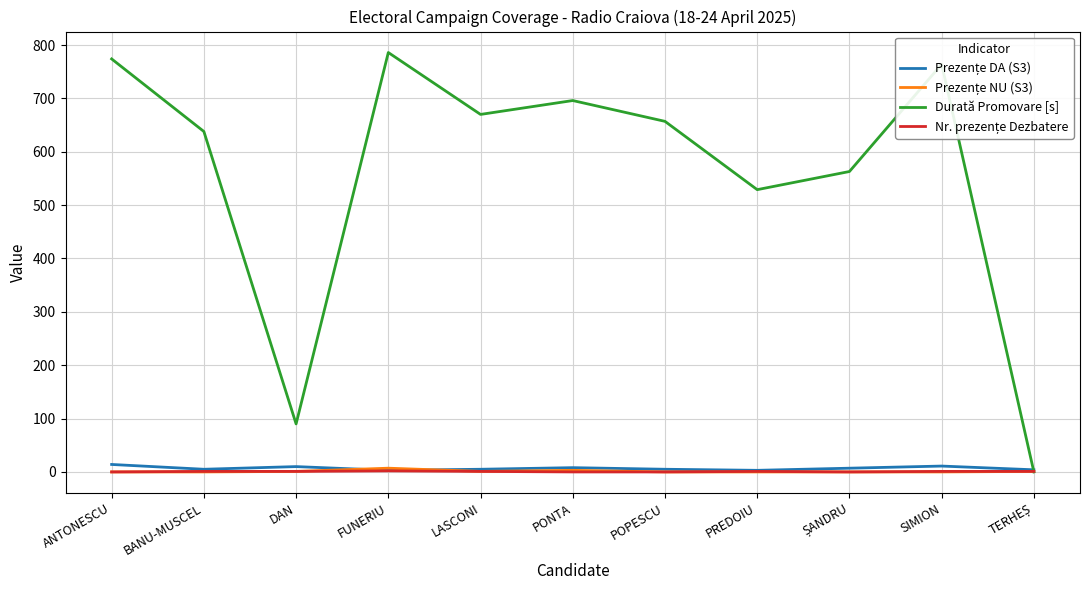

Which series has the largest total across all categories?

Durată Promovare [s]